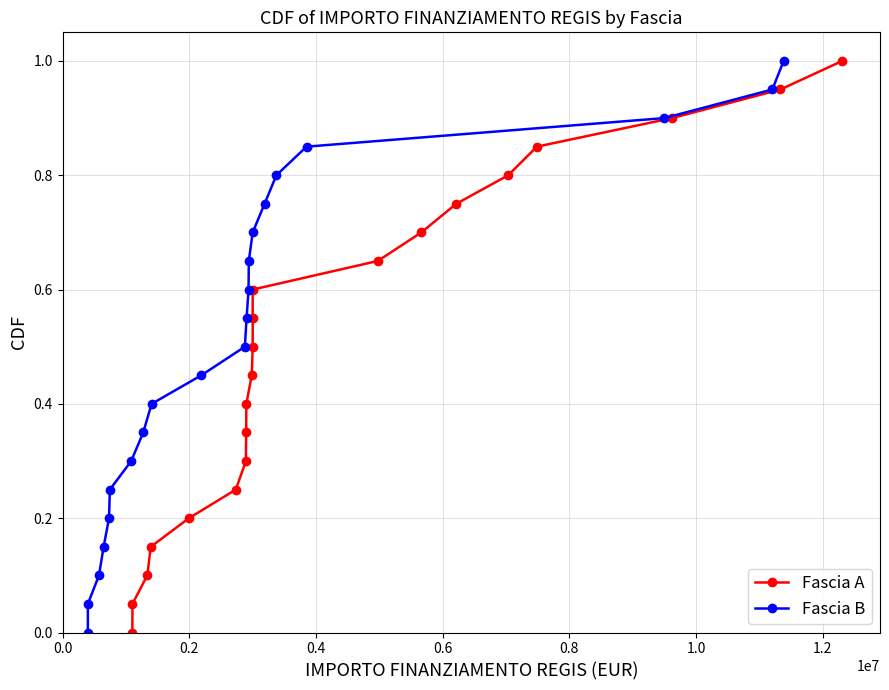

What is the value of the Fascia A point at the 14th from the left?

0.7